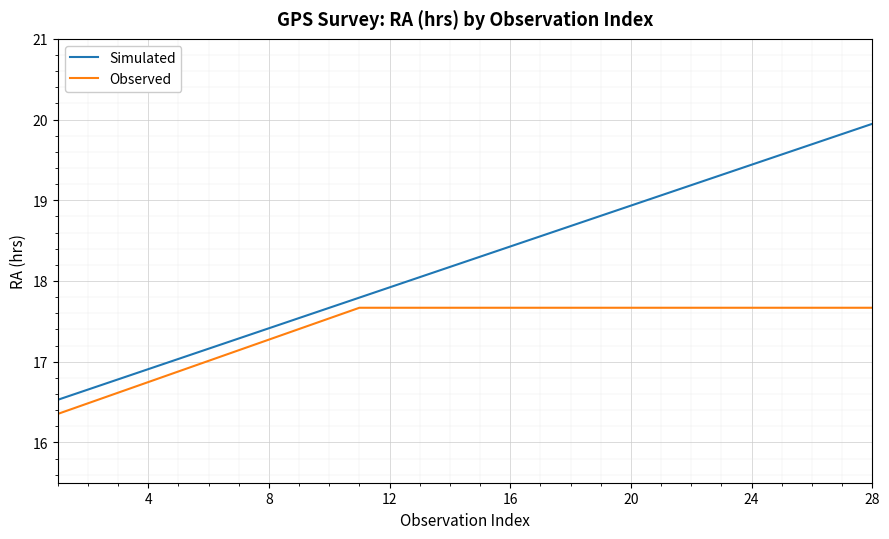

List the series in order of their overall mean, lowest first.

Observed, Simulated